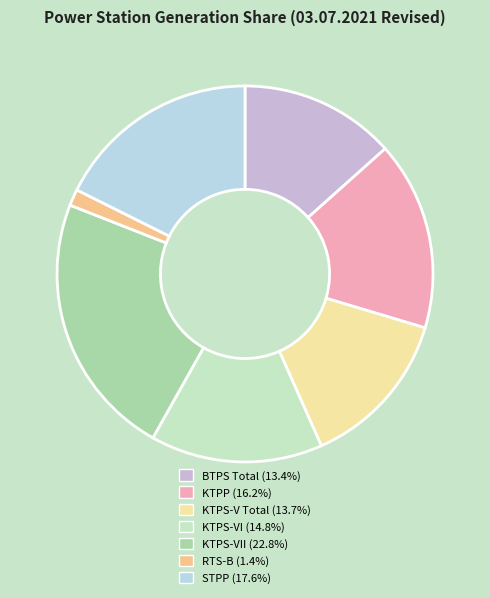

Count the number of slices in the pie.

7